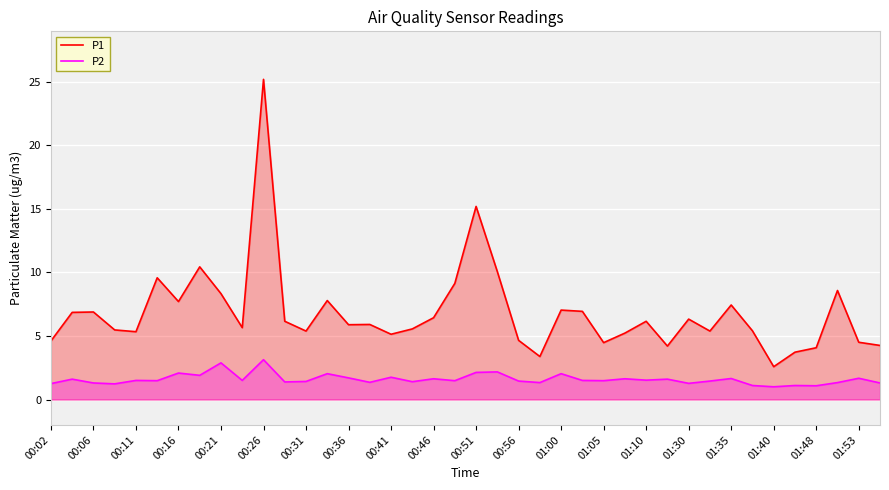

Which series changed the most between 00:36 and 00:56?

P1